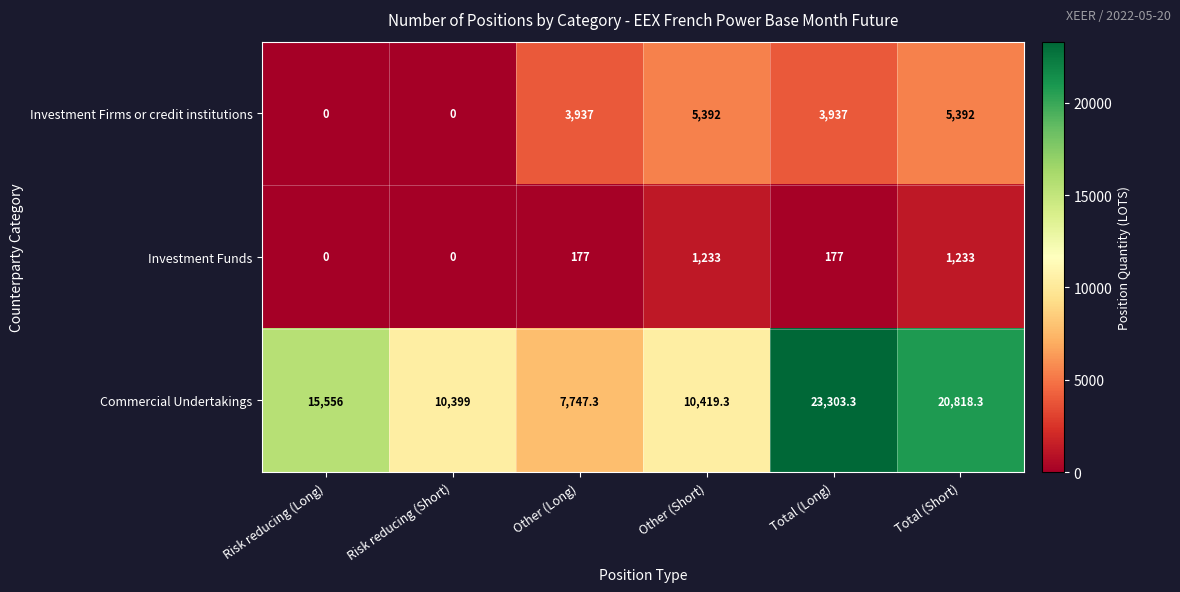

At how many categories does at least one series exceed 6853?

6